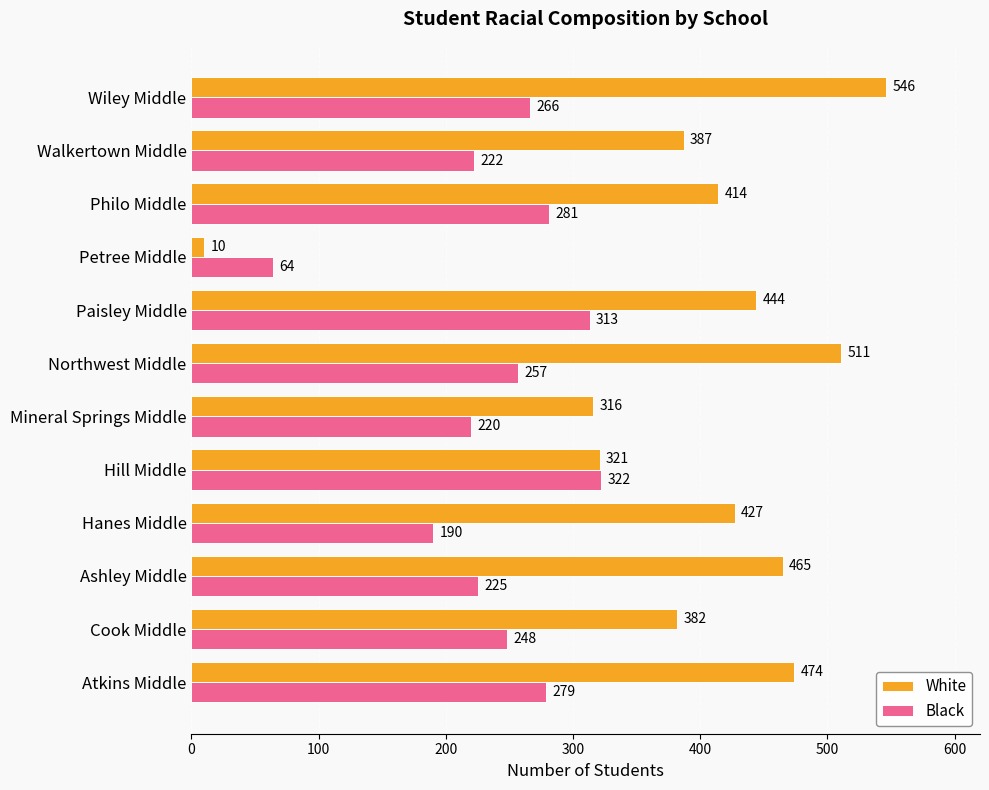

At which label does Black reach its peak?

Hill Middle